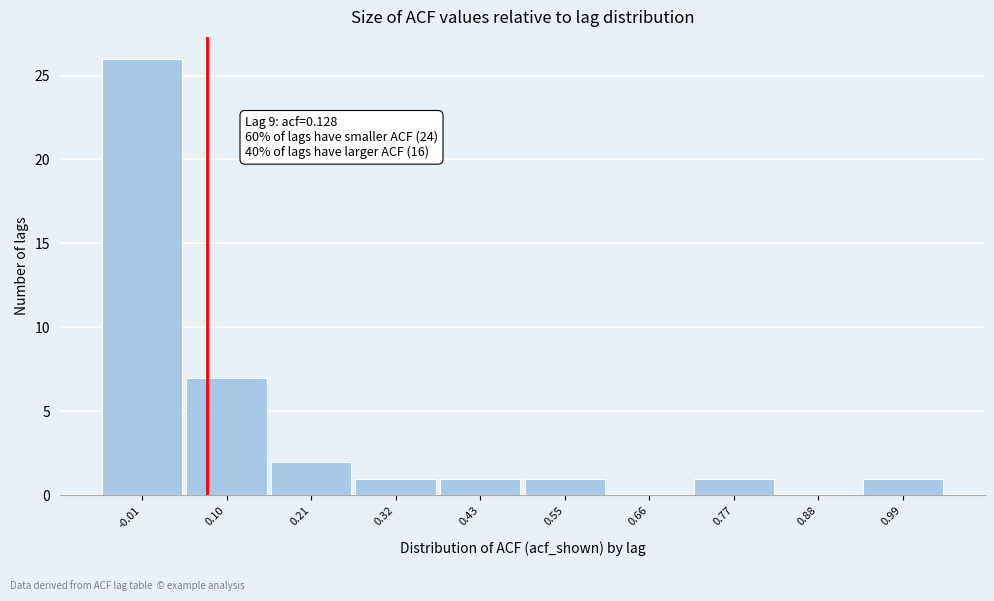

Reading left to right, transcribe all the data shown in this chart.

-0.01=26	0.10=7	0.21=2	0.32=1	0.43=1	0.55=1	0.66=0	0.77=1	0.88=0	0.99=1